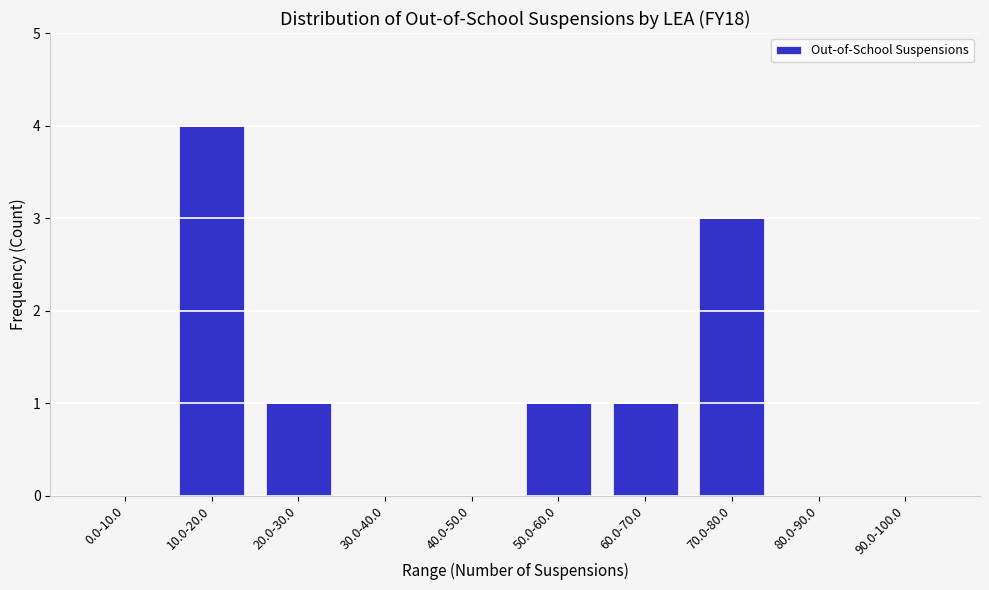

Reading left to right, list all the values displayed in this chart.

0.0-10.0=0	10.0-20.0=4	20.0-30.0=1	30.0-40.0=0	40.0-50.0=0	50.0-60.0=1	60.0-70.0=1	70.0-80.0=3	80.0-90.0=0	90.0-100.0=0